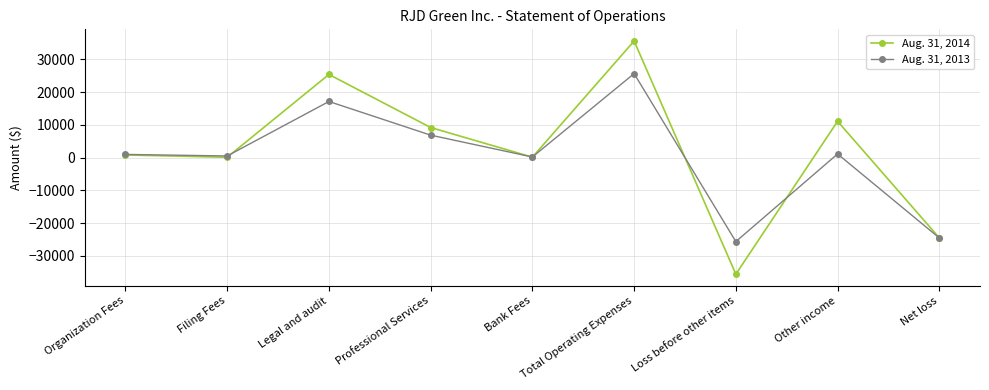

What is the greatest value displayed?

35630